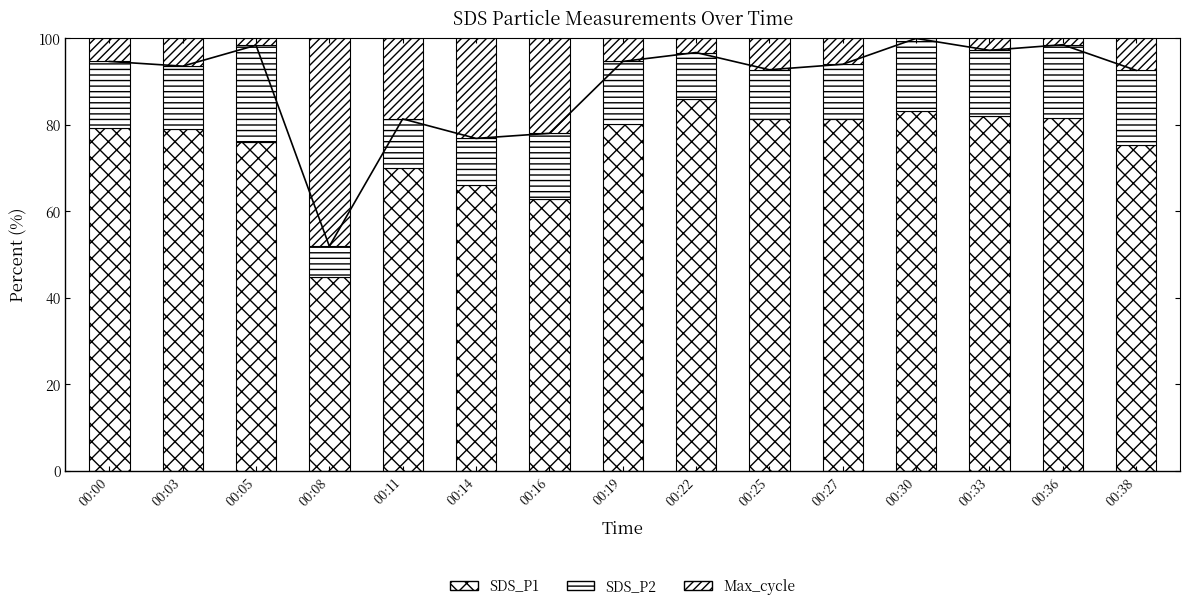

What is the sum of all Max_cycle values?

158.4